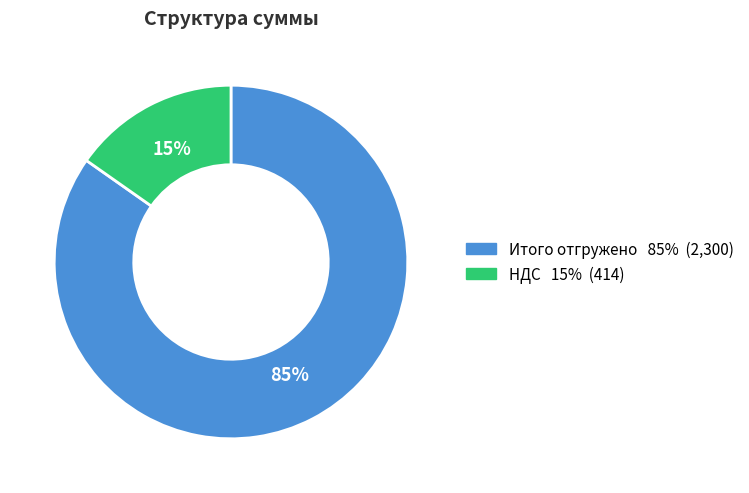

Which category accounts for the majority?

Итого отгружено